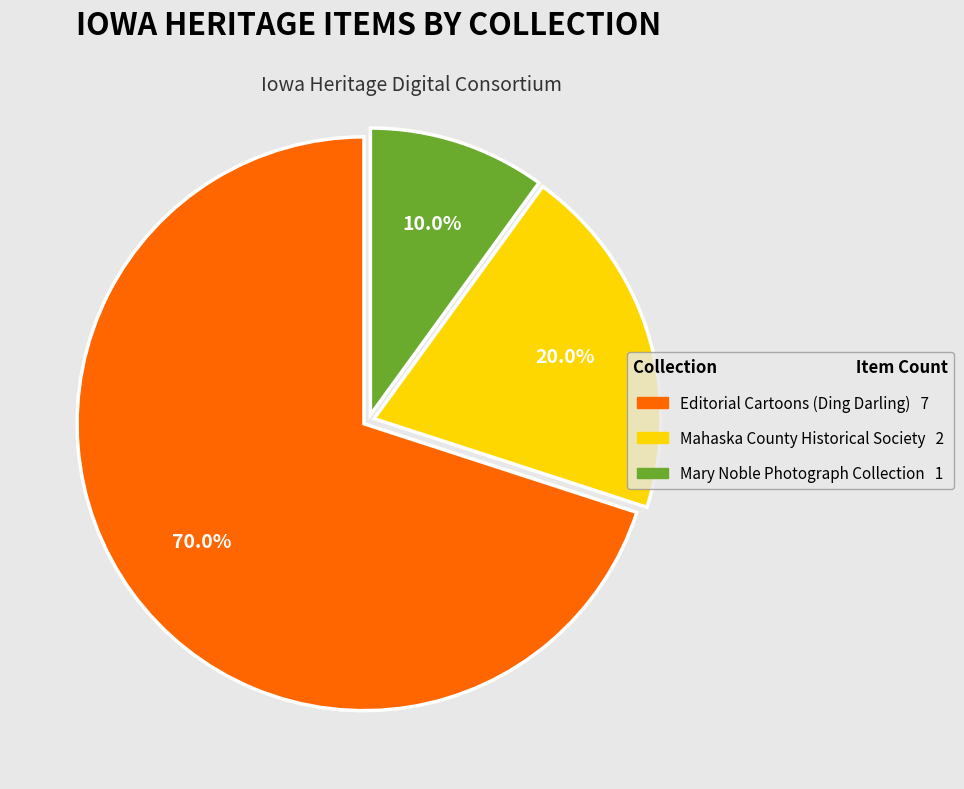

Is there any slice that represents more than half of the pie?

Yes